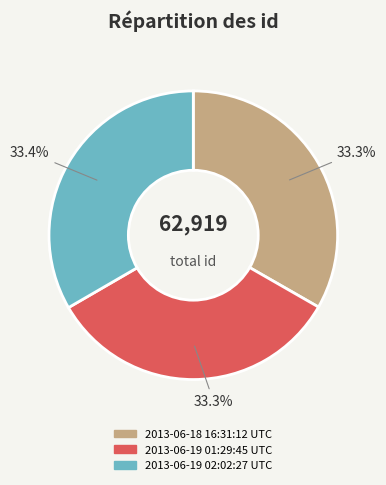

What is the ratio of the value at 2013-06-19 02:02:27 UTC to the value at 2013-06-19 01:29:45 UTC?

1.0